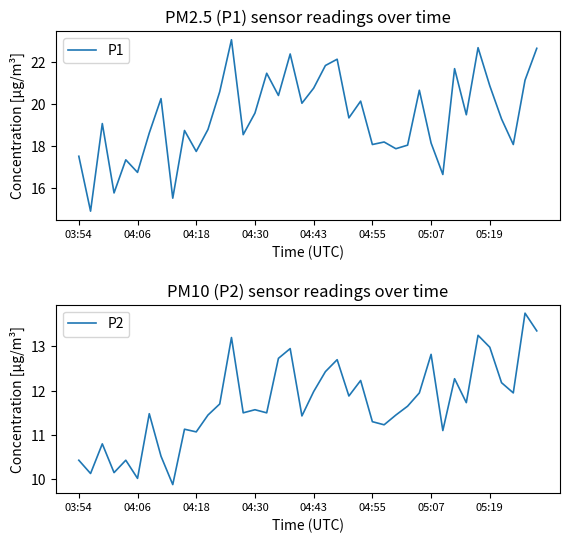

What is the label of the 6th point from the left?

04:06